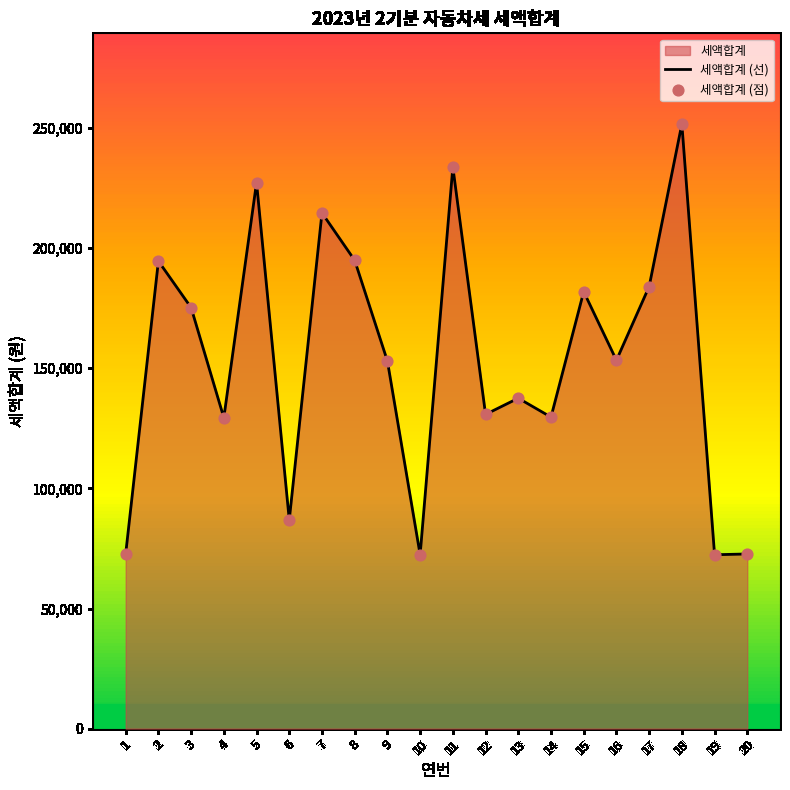

At which category is the sum across all series the highest?

18